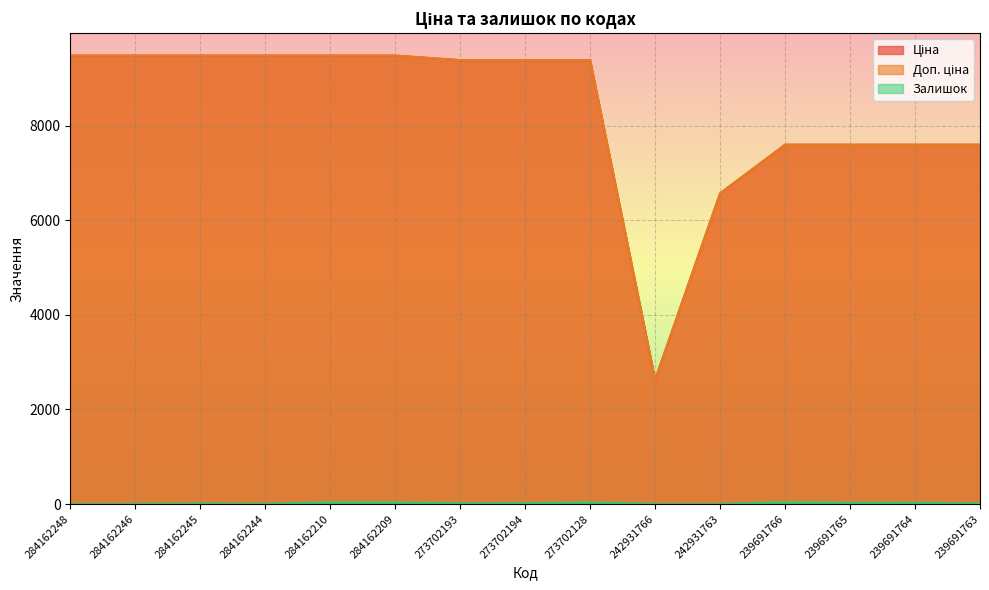

What is the label of the 1st point from the left?

284162248